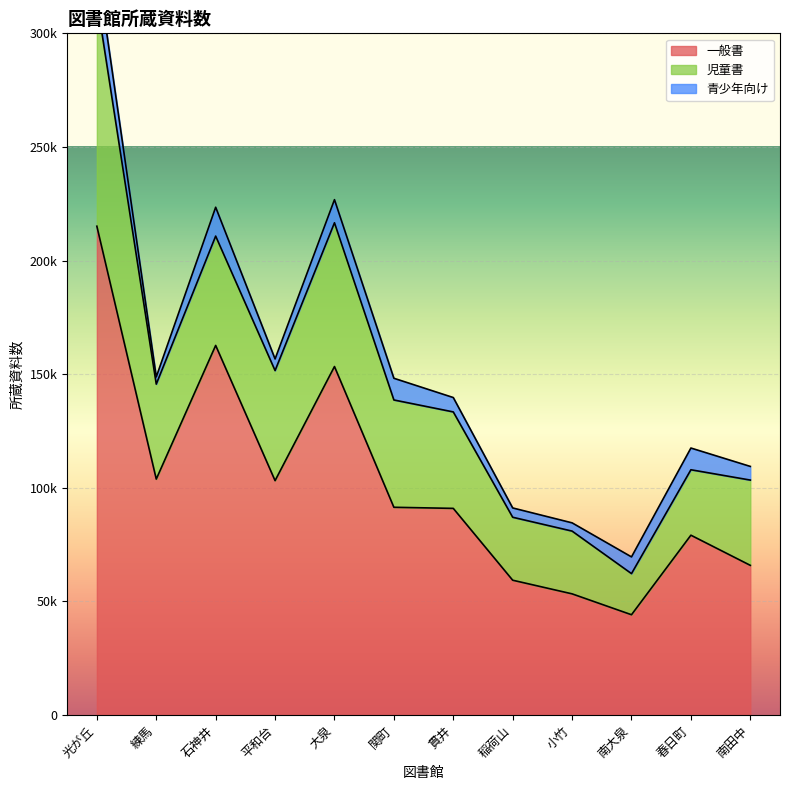

At which category is the sum across all series the highest?

光が丘